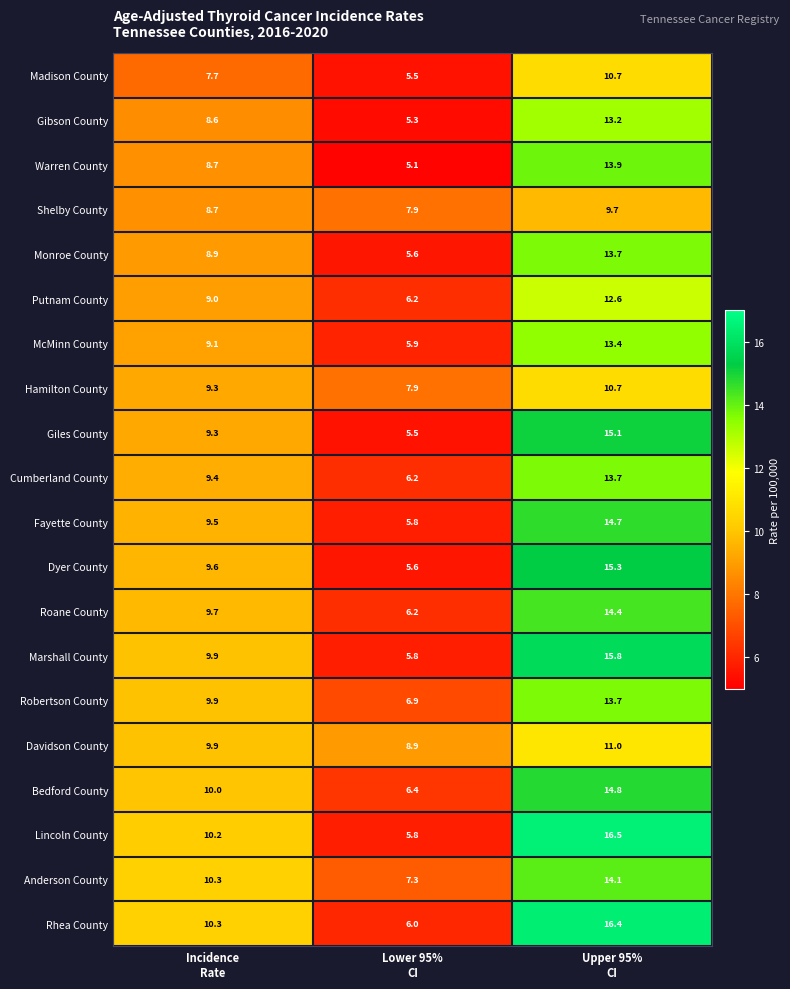

At which category is the sum across all series the highest?

Upper 95%
CI